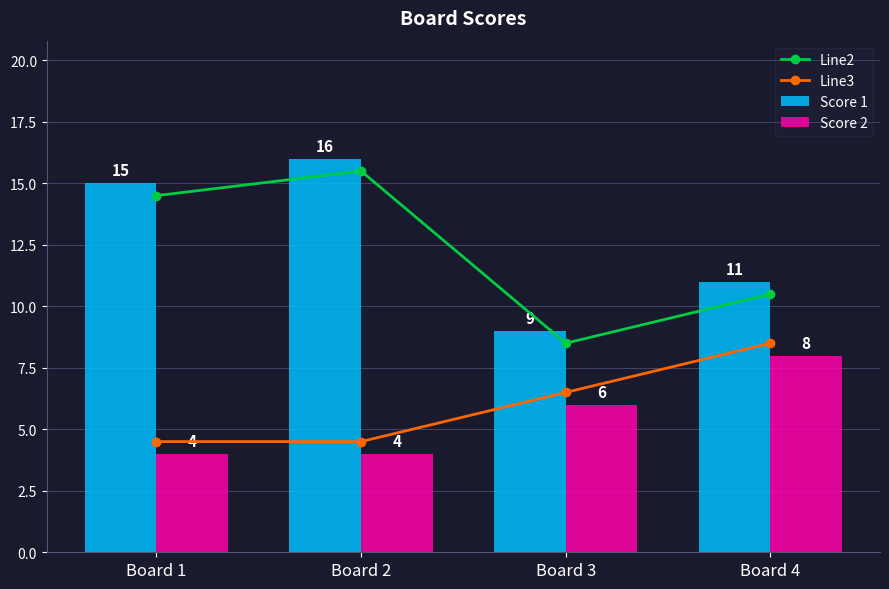

Reading left to right, what are all the values shown in this chart?

Line2: Board 1=14.5	Board 2=15.5	Board 3=8.5	Board 4=10.5
Line3: Board 1=4.5	Board 2=4.5	Board 3=6.5	Board 4=8.5
Score 1: Board 1=15.0	Board 2=16.0	Board 3=9.0	Board 4=11.0
Score 2: Board 1=4.0	Board 2=4.0	Board 3=6.0	Board 4=8.0